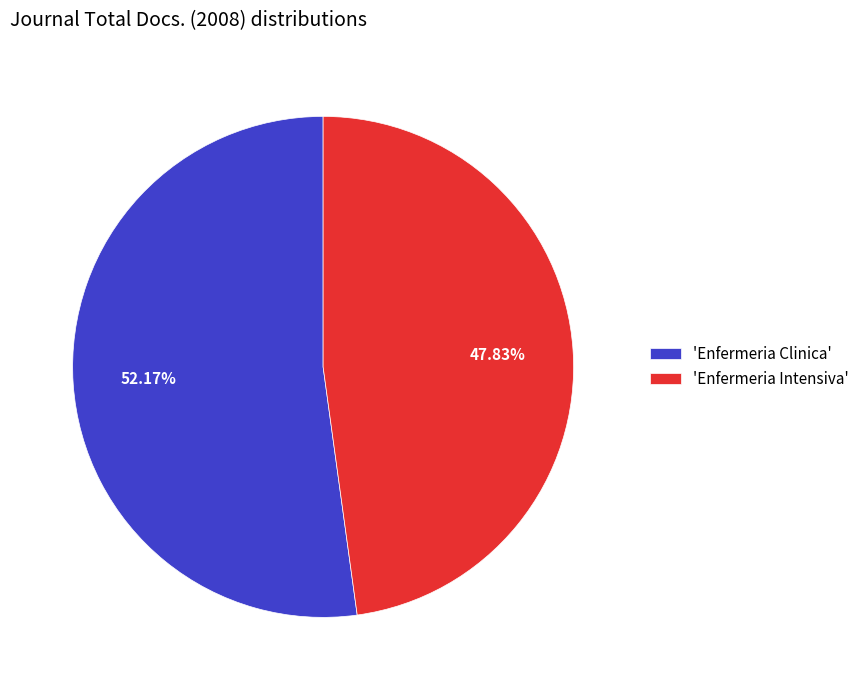

What is the majority slice?

'Enfermeria Clinica'